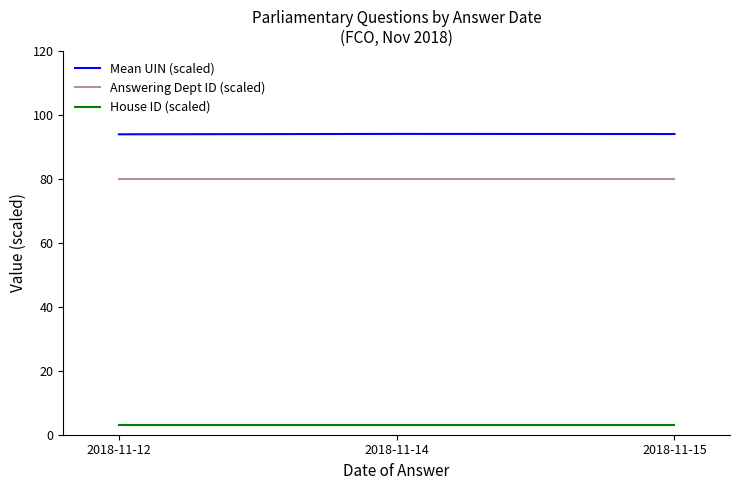

What is the maximum value shown in the chart?

94.1